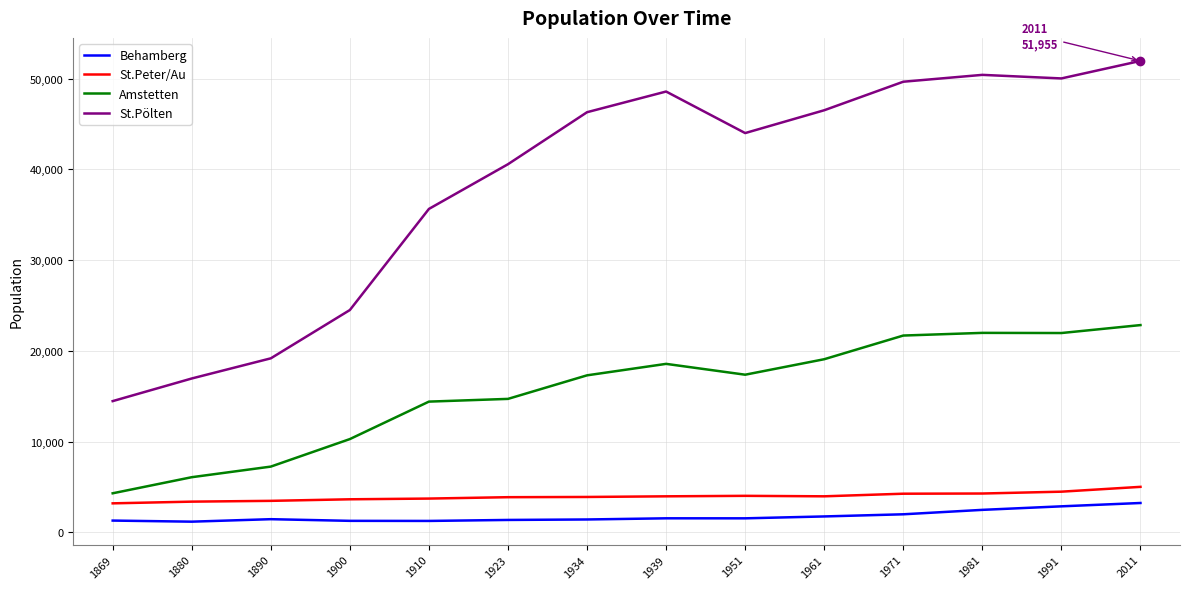

What is the approximate value of St.Peter/Au at 1981, to the nearest 10?

4290